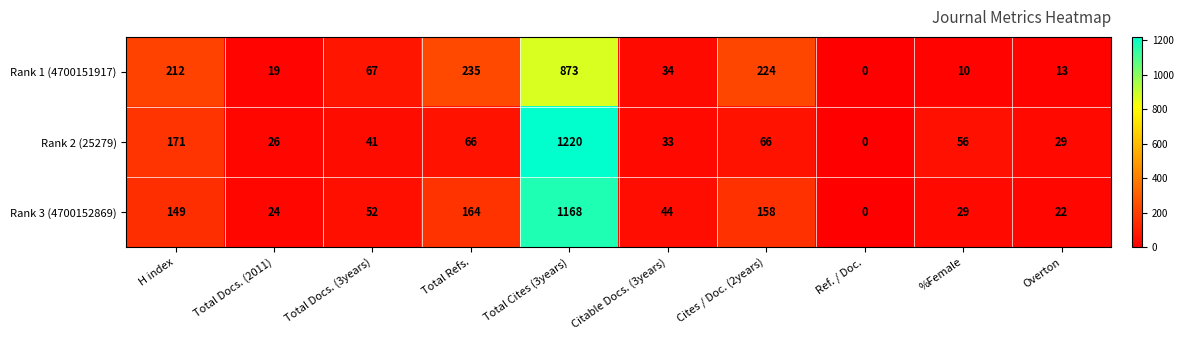

What is the difference between the Rank 3 (4700152869) values at Total Docs. (2011) and Cites / Doc. (2years)?

134